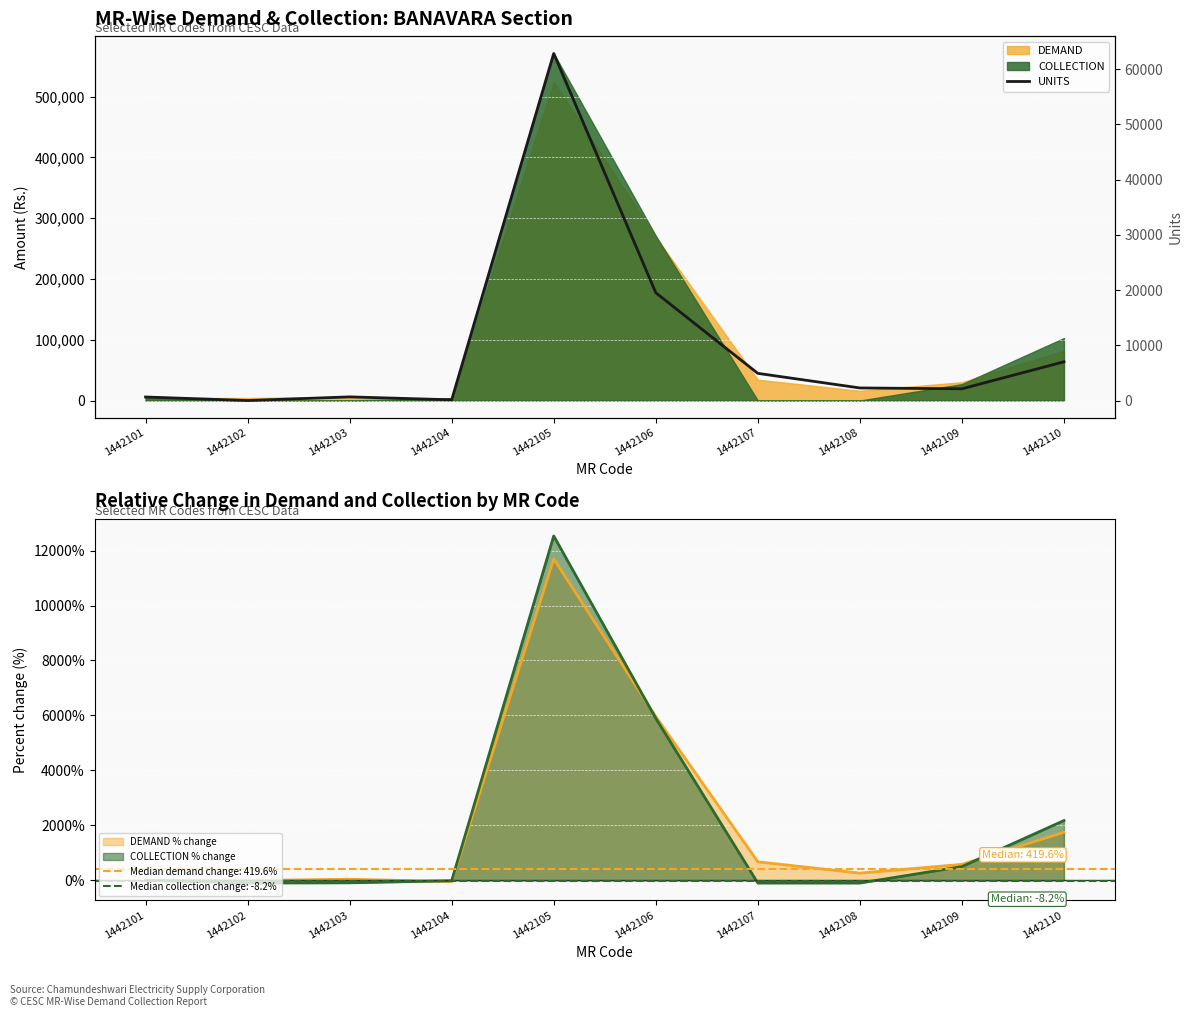

Reading right to left, what are all the values shown in this chart?

7046	2158	2310	4950	19544	62851	163	693	34	673